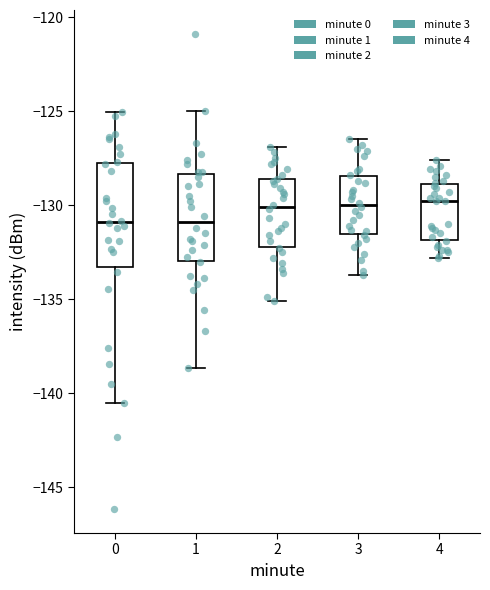

Reading left to right, transcribe this box plot: for each box, give where its median line is, the range the box spans, and where its two whiskers end, as read against the y-axis. The values are not printed on the chart, so give them approximately, as read against the axis.

0: median -131.0, box -133.5 to -127.5, whiskers -140.5 to -125.0
1: median -131.0, box -133.0 to -128.5, whiskers -138.5 to -125.0
2: median -130.0, box -132.0 to -128.5, whiskers -135.0 to -127.0
3: median -130.0, box -131.5 to -128.5, whiskers -133.5 to -126.5
4: median -130.0, box -132.0 to -129.0, whiskers -133.0 to -127.5